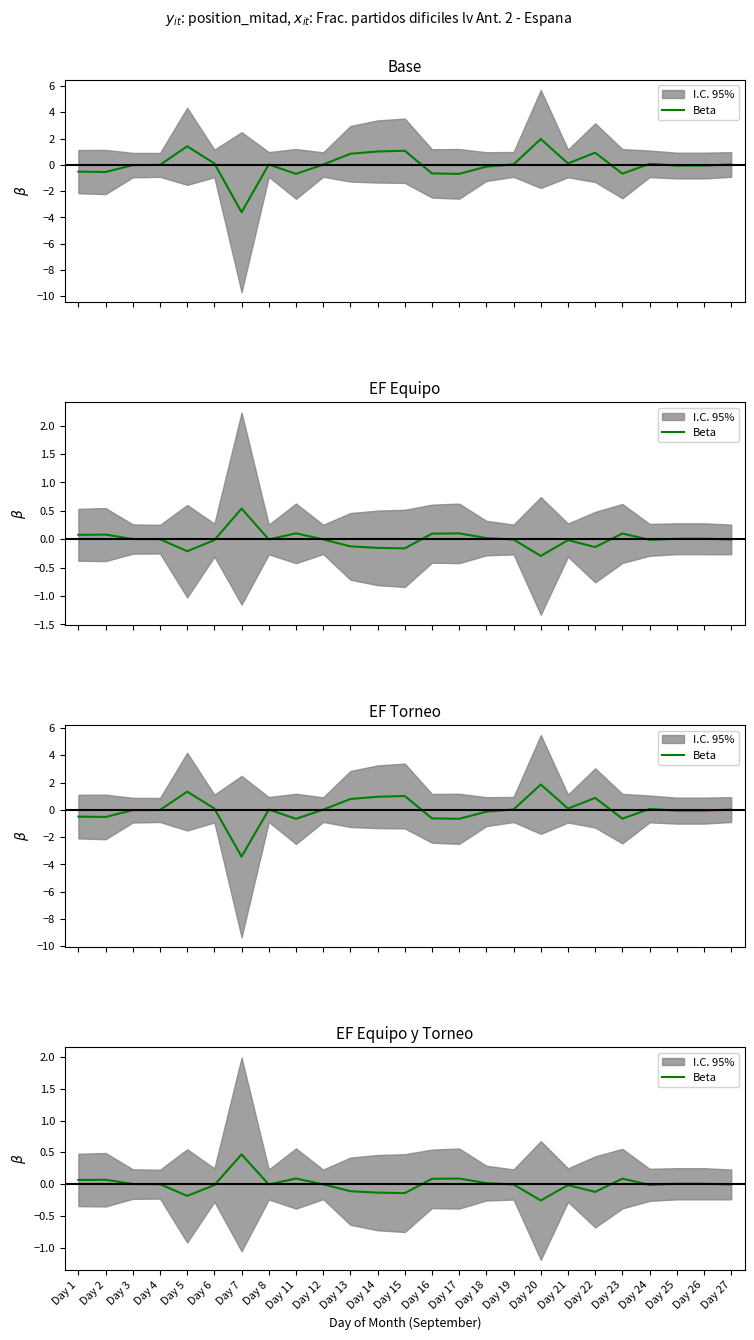

Rank the categories by value from lowest to highest.

Day 20, Day 5, Day 15, Day 14, Day 22, Day 13, Day 21, Day 6, Day 24, Day 19, Day 8, Day 27, Day 12, Day 4, Day 3, Day 25, Day 26, Day 18, Day 1, Day 2, Day 16, Day 23, Day 17, Day 11, Day 7